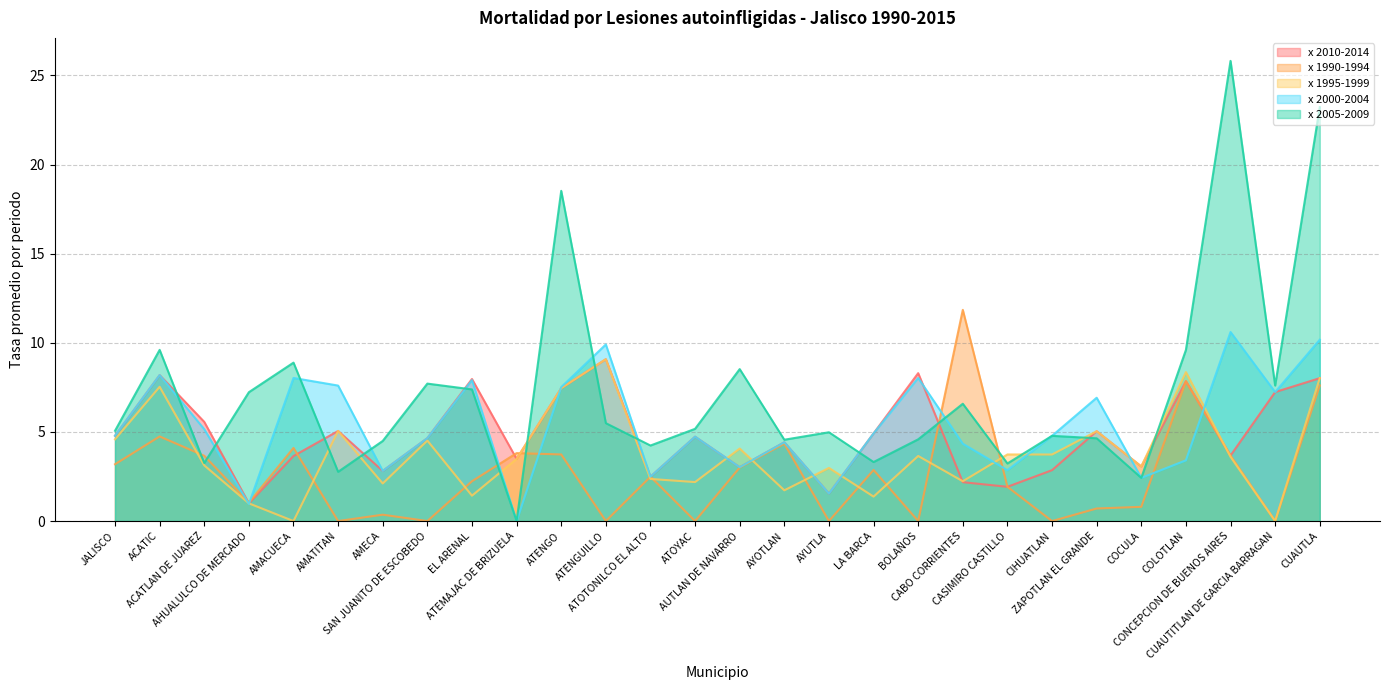

In x 2010-2014, how many points are lower than both neighbors (excluding endpoints)?

9